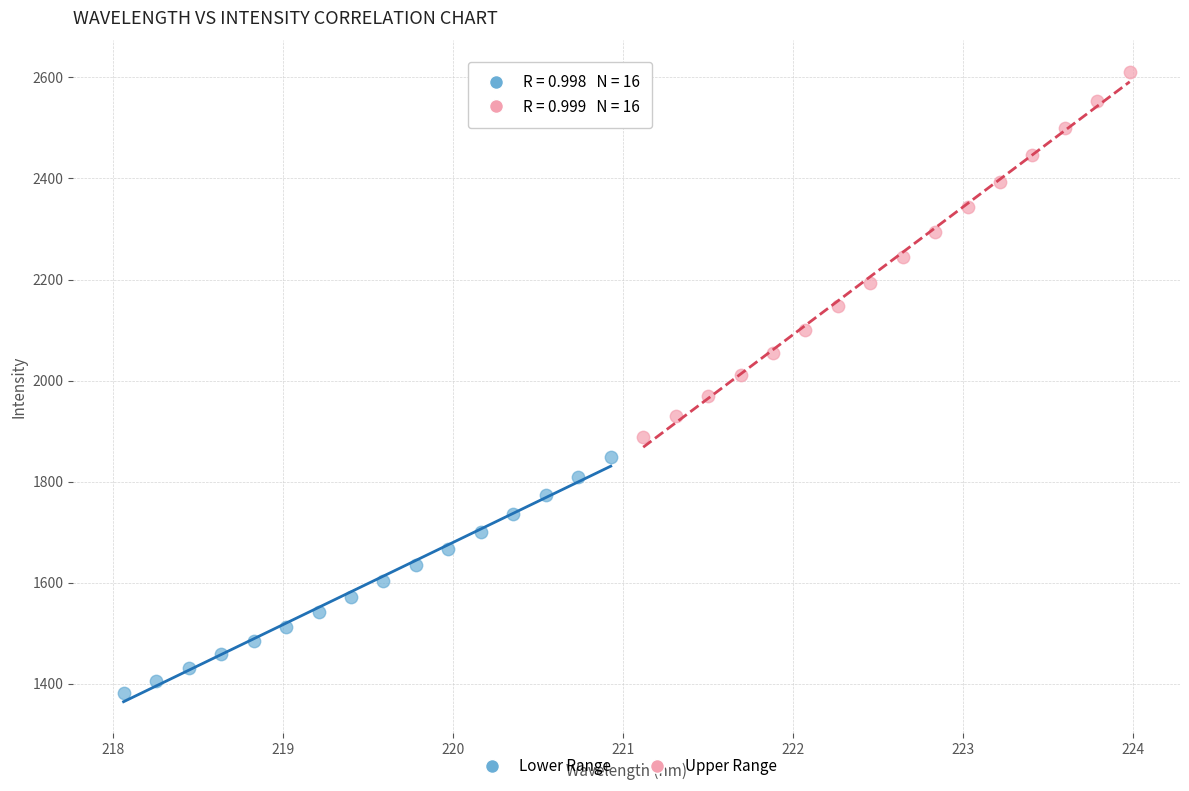

What are all the series names shown in the legend?

Lower Range, Upper Range